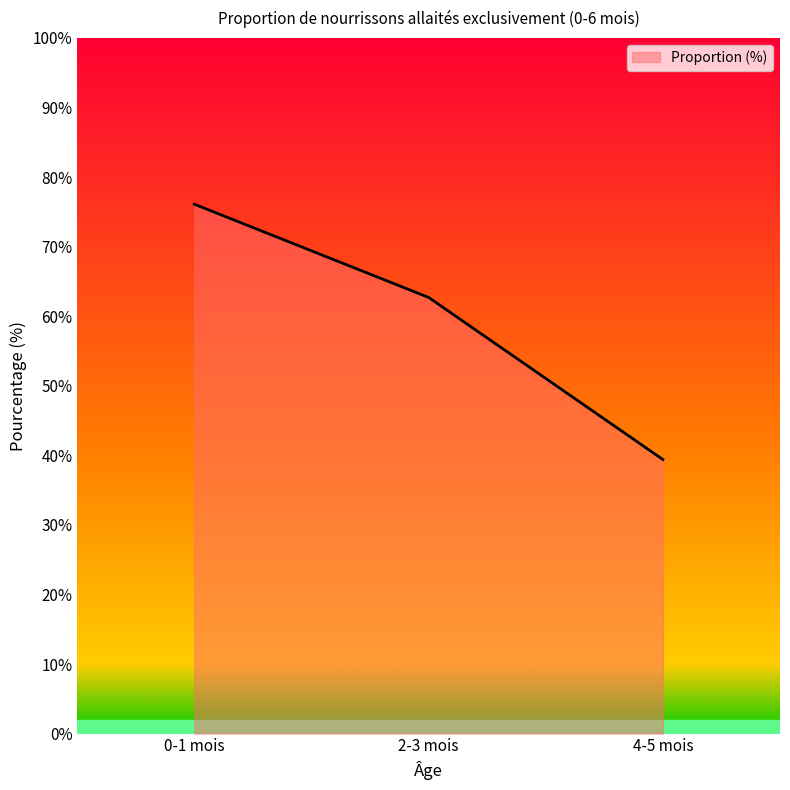

Rank the categories by value from lowest to highest.

4-5 mois, 2-3 mois, 0-1 mois